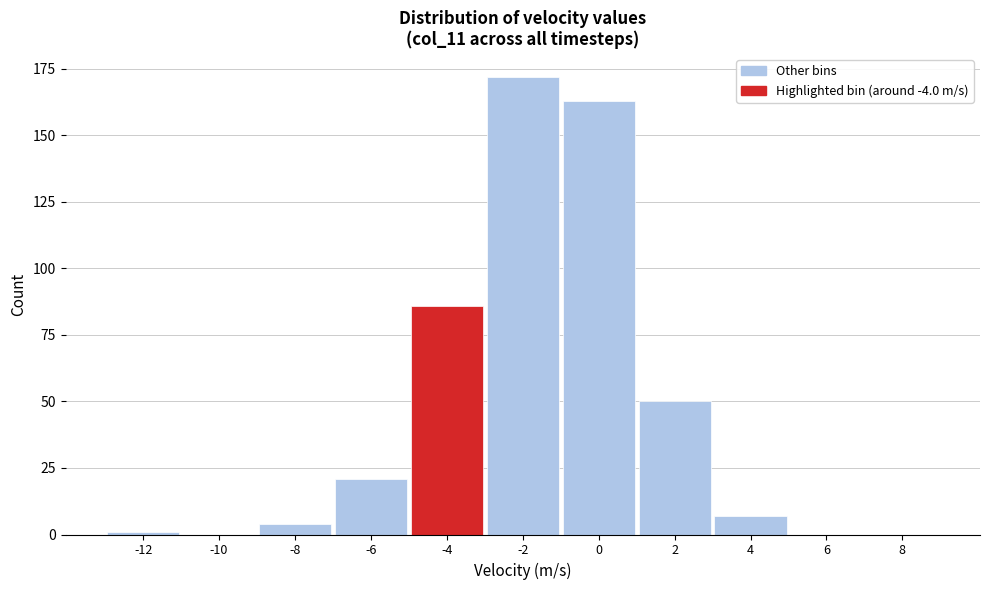

Reading left to right, transcribe all the data shown in this chart.

-12=1	-10=0	-8=4	-6=21	-4=86	-2=172	0=163	2=50	4=7	6=0	8=0